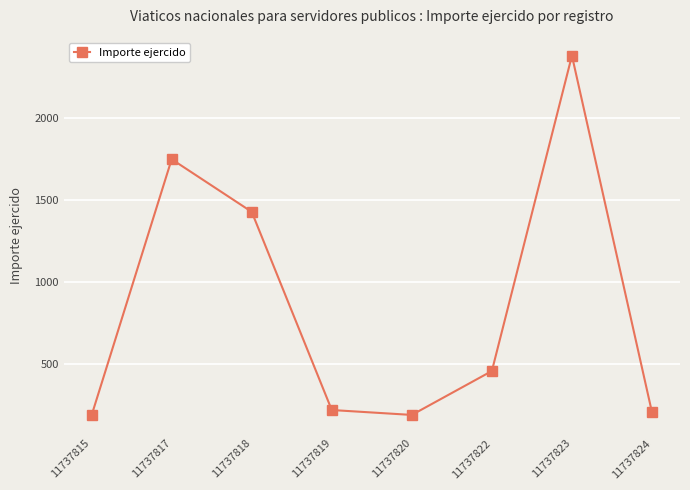

Does the chart display data point markers on the line(s)?

Yes